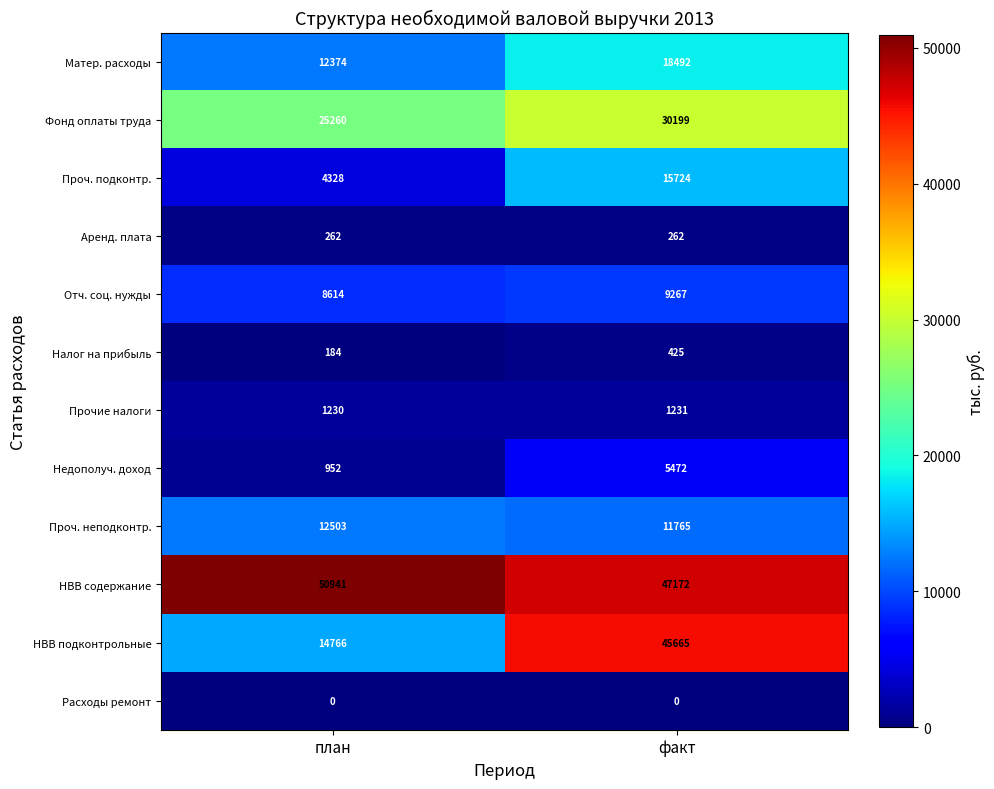

Which series has the largest total across all categories?

НВВ содержание